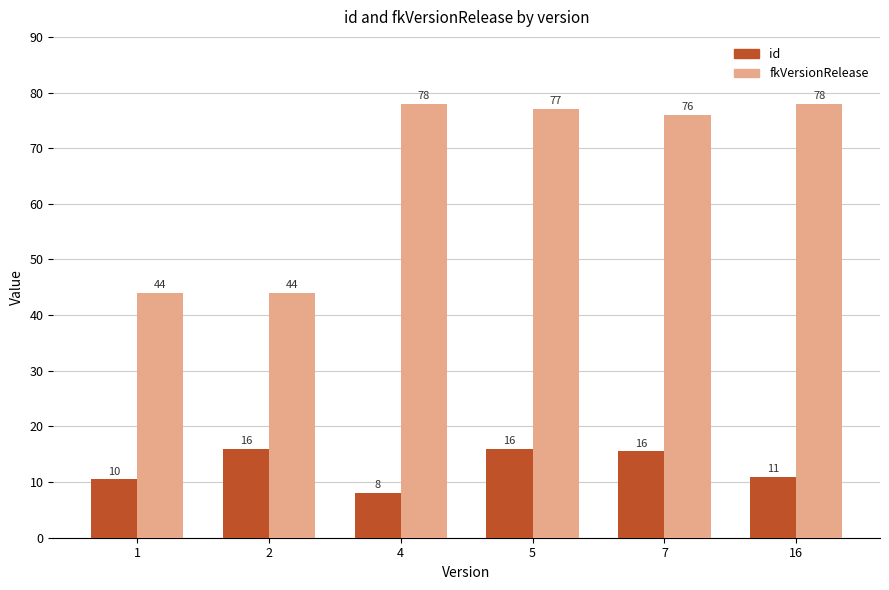

What are all the series names shown in the legend?

id, fkVersionRelease